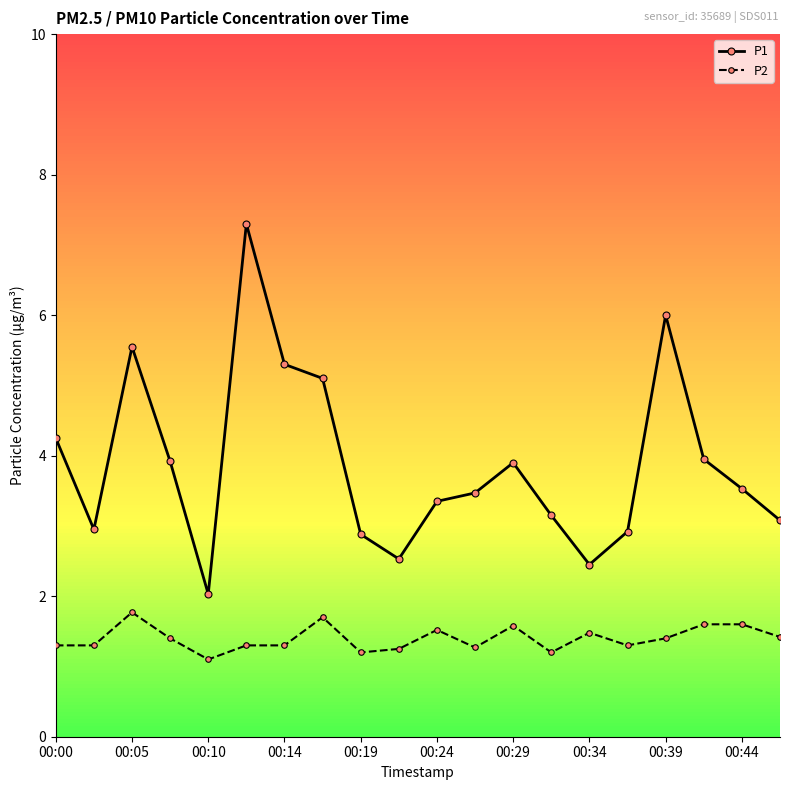

What is the average value of the P1 series?

3.9